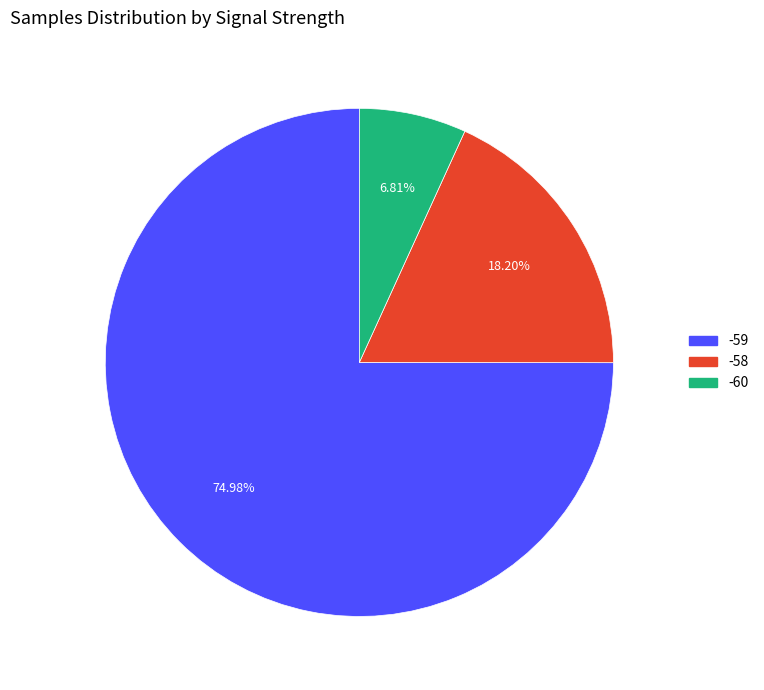

How many segments does this pie chart have?

3